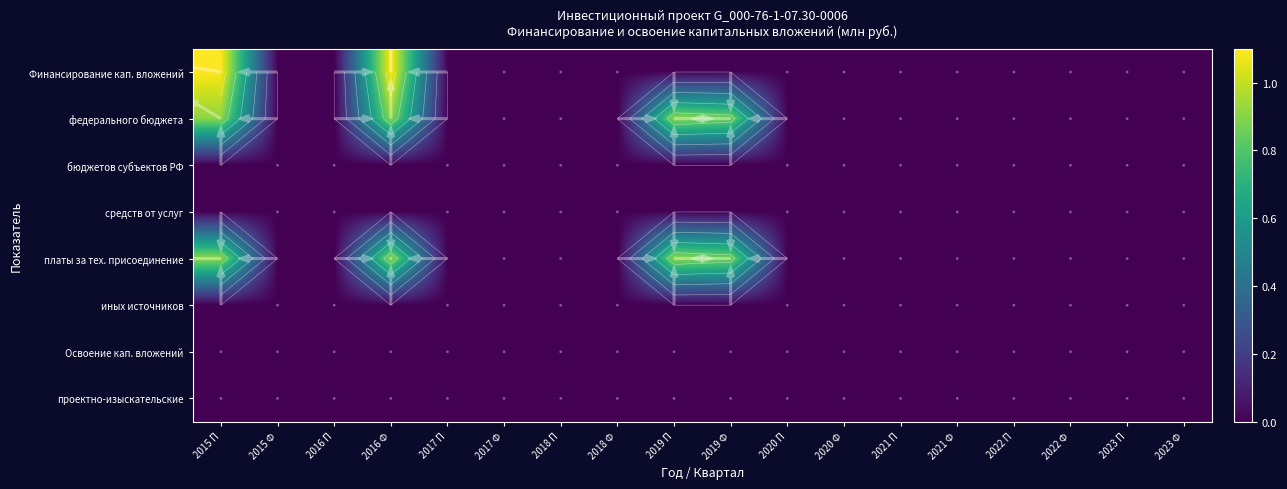

Which has a higher value, 2019 П or 2021 П?

2019 П